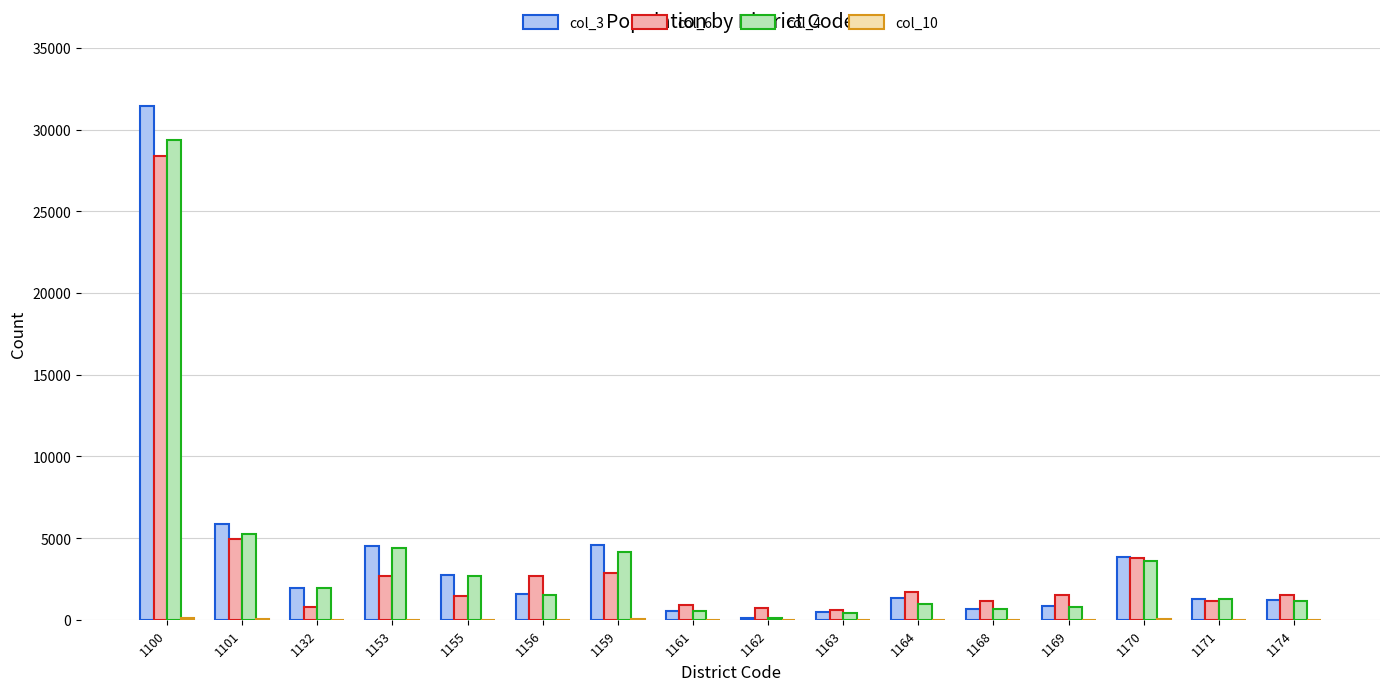

Is it true that col_4 equals 1241 at 1171?

True